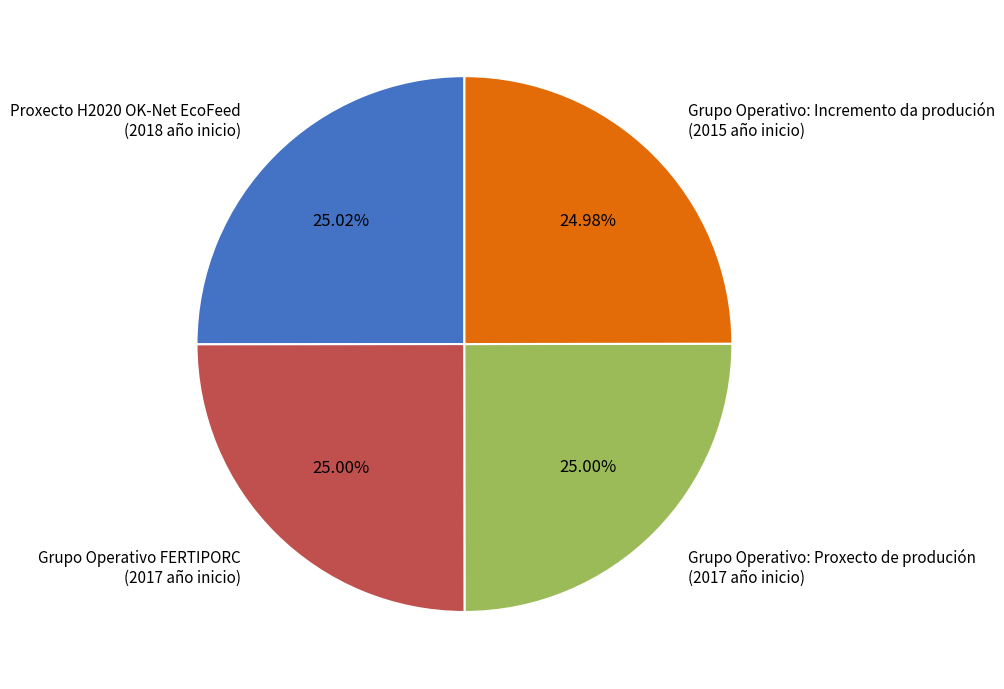

Is there any slice that represents more than half of the pie?

No